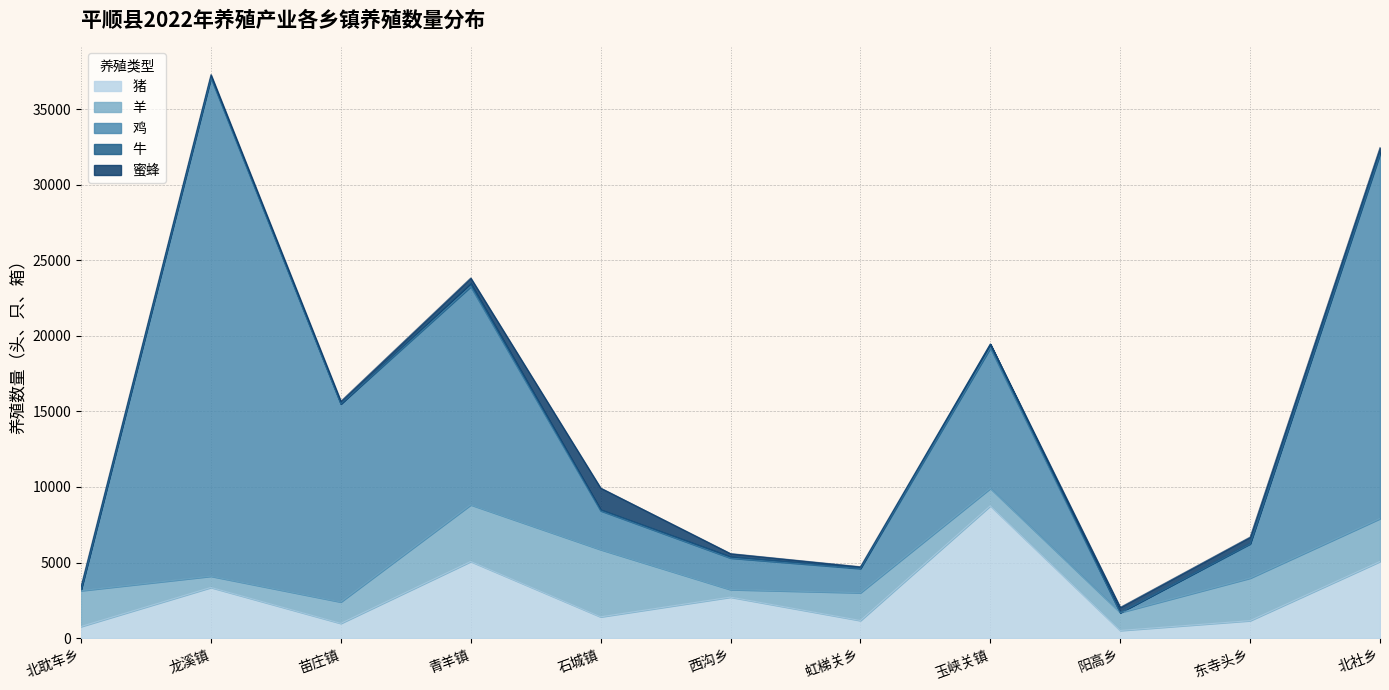

At which label is 鸡 closest to 16477?

青羊镇